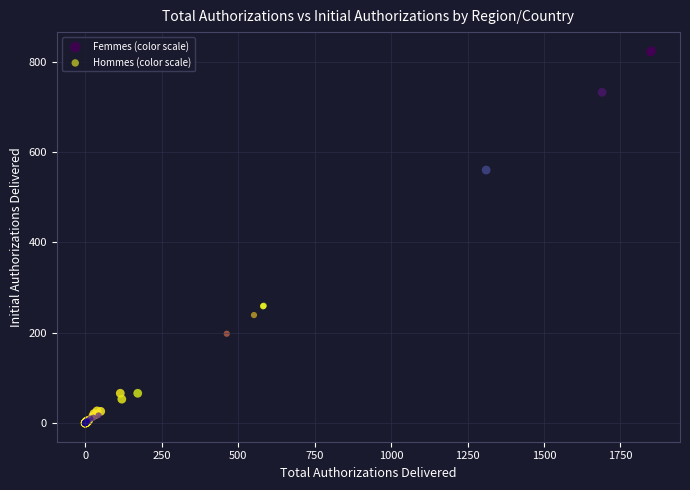

Which series has the widest spread of Y values?

Femmes (color scale)